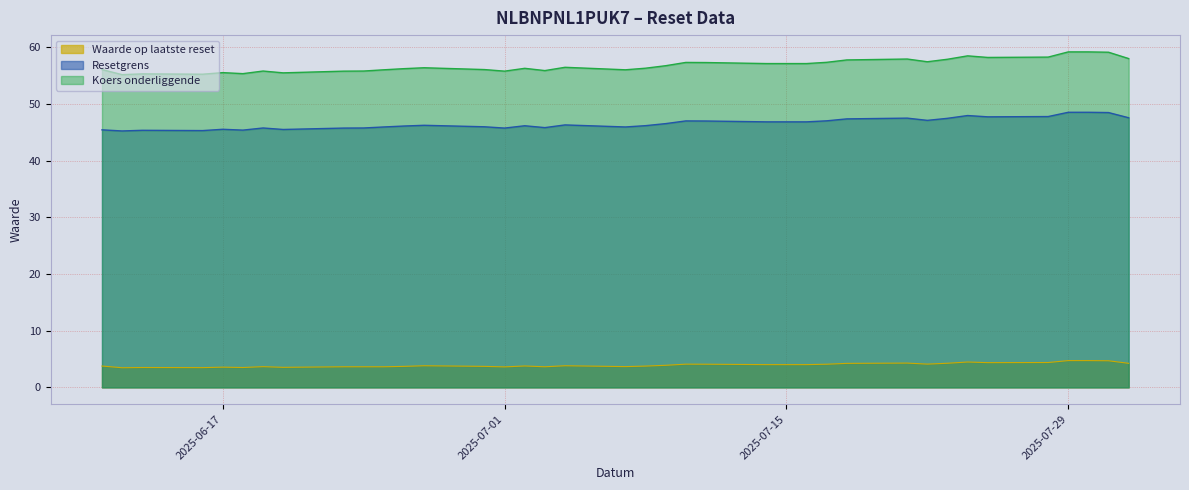

Is the value of Waarde op laatste reset at 2025-06-16 greater than the value of Koers onderliggende at 2025-07-01?

No